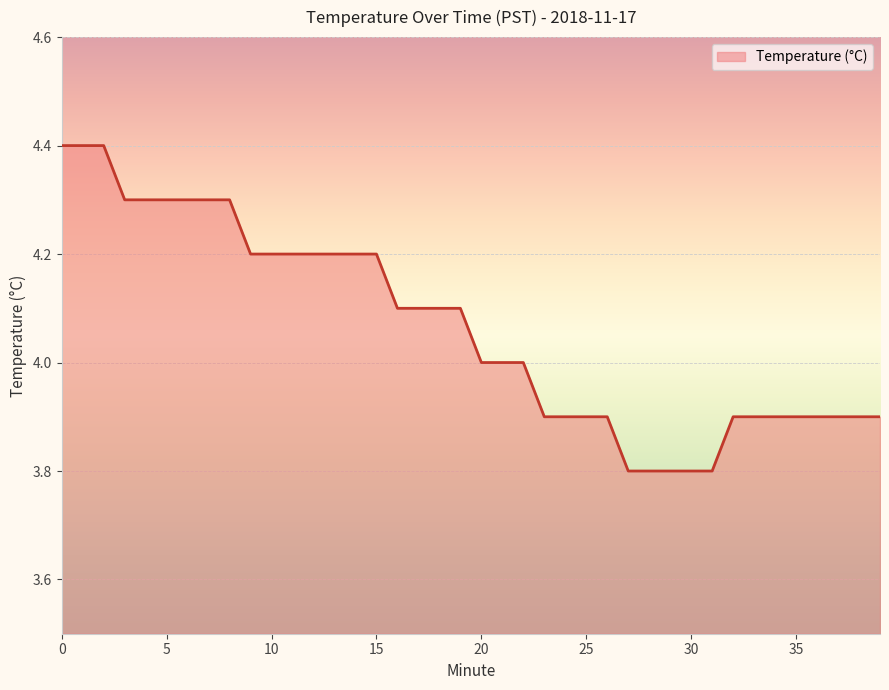

What is the difference between the maximum and minimum values?

0.6